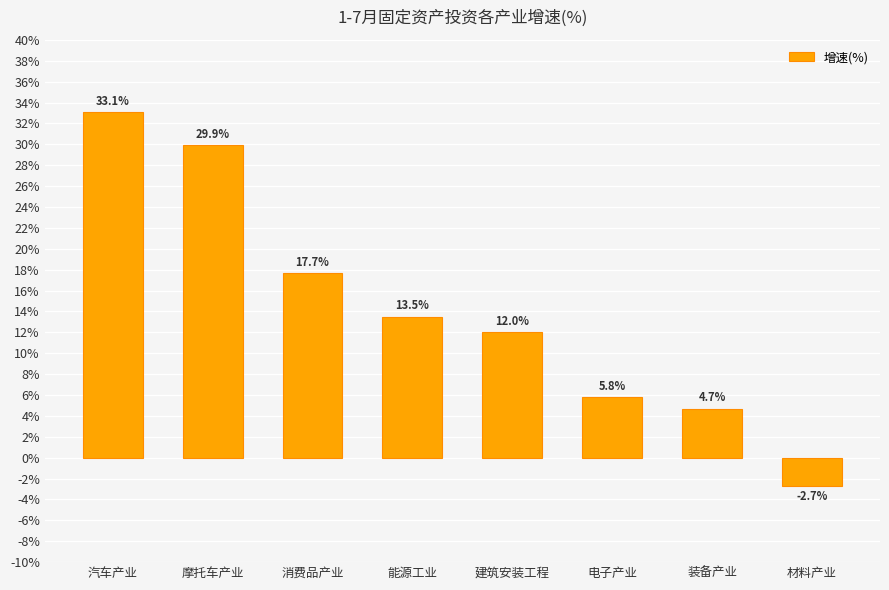

What is the value of the 6th bar from the left?

5.8